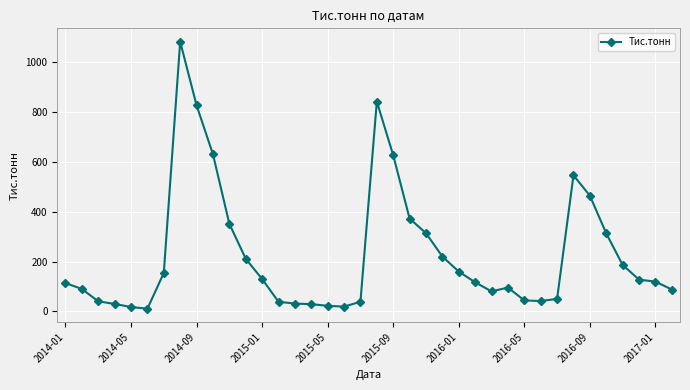

What is the maximum value shown in the chart?

1083.2